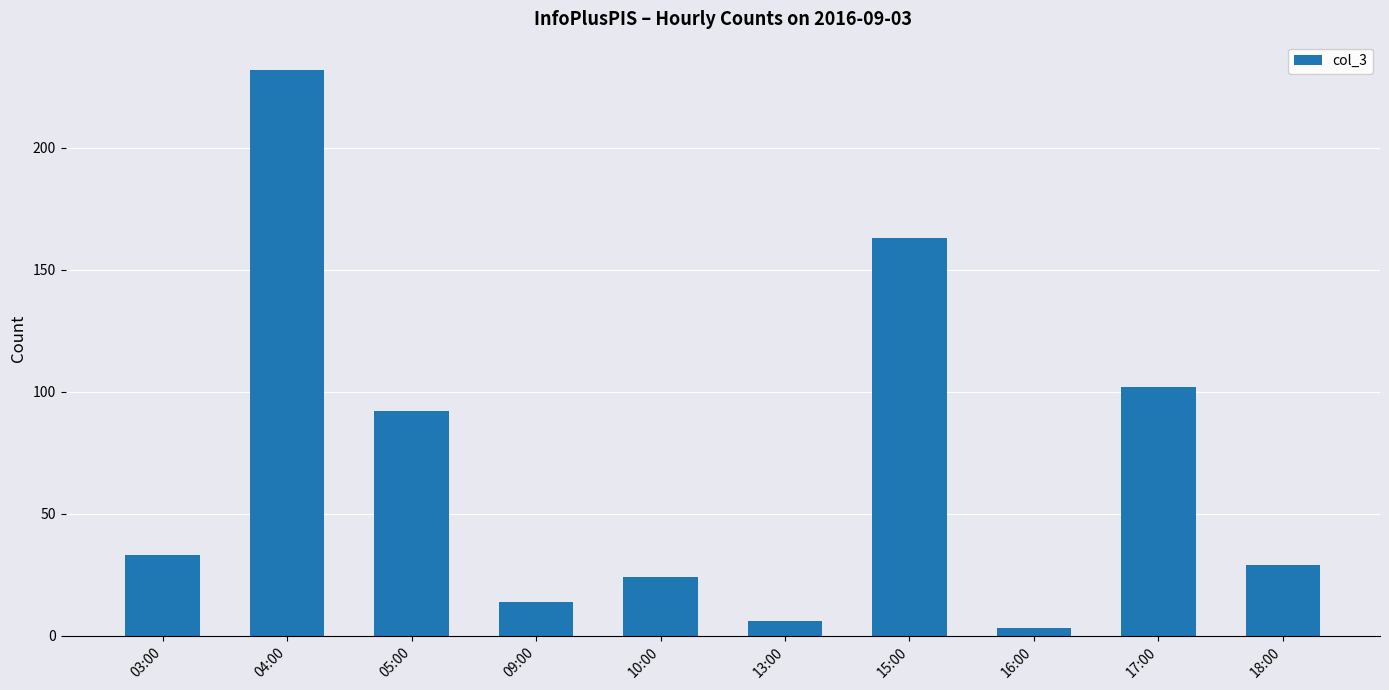

How many data points are less than 33?

5